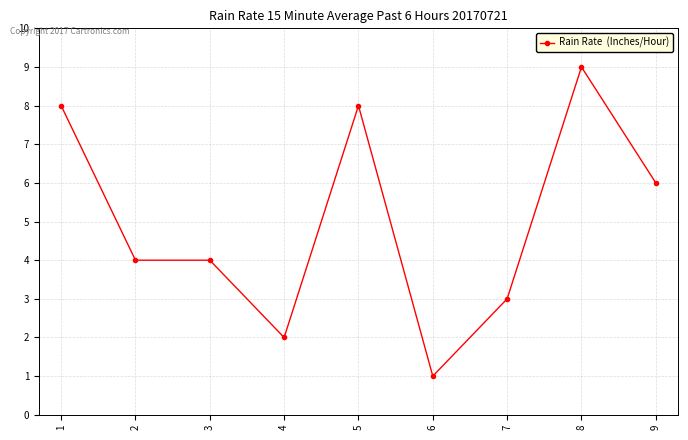

Reading right to left, list all the values displayed in this chart.

9=6	8=9	7=3	6=1	5=8	4=2	3=4	2=4	1=8